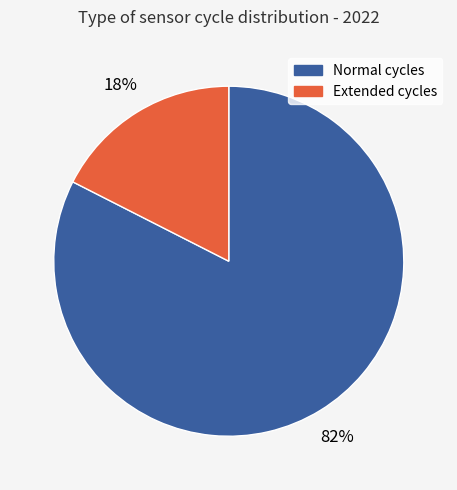

To the nearest percent, what is the average slice percentage?

50%